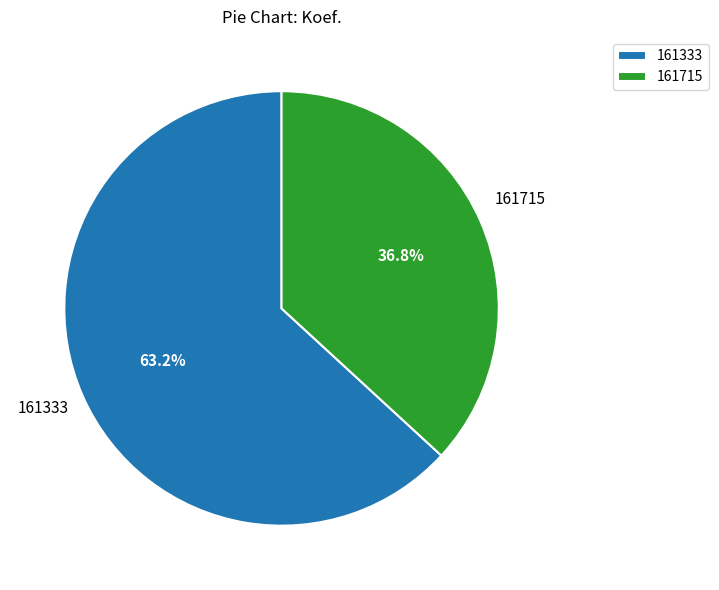

Is it true that 161333 is 57% of the pie?

False